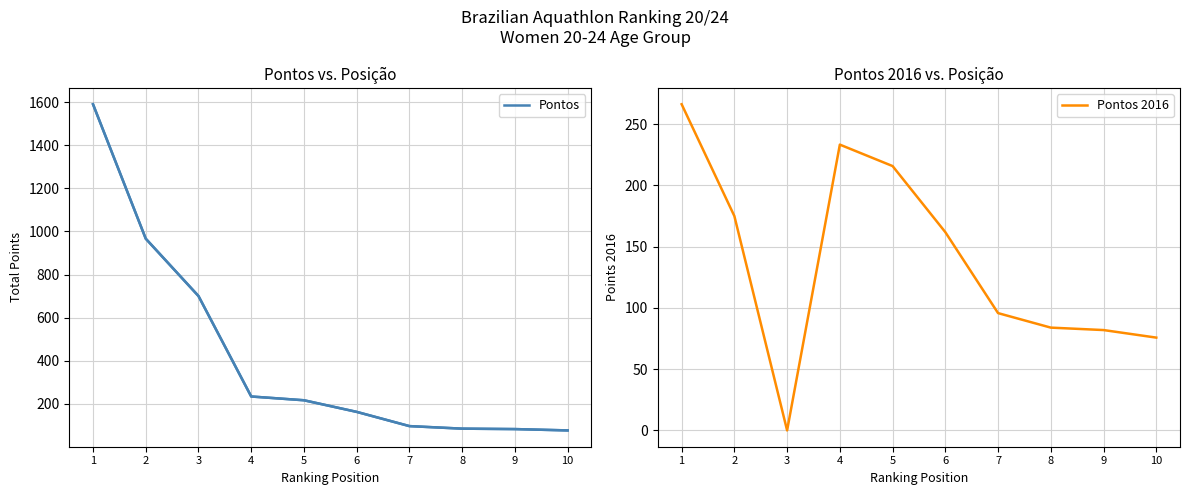

Reading right to left, what are all the values shown in this chart?

Pontos: 10=75.8	9=81.9	8=83.9	7=95.8	6=161.9	5=215.8	4=233.3	3=700.0	2=966.5	1=1591.0
Pontos 2016: 10=75.8	9=81.9	8=83.9	7=95.8	6=161.9	5=215.8	4=233.3	3=0.0	2=175.0	1=266.3